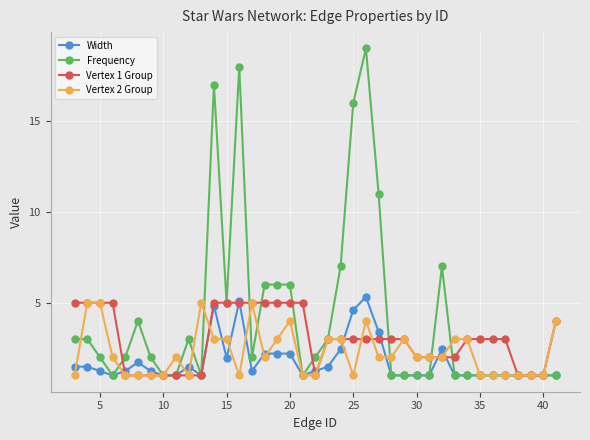

What is the lowest value of the Frequency series?

1.0